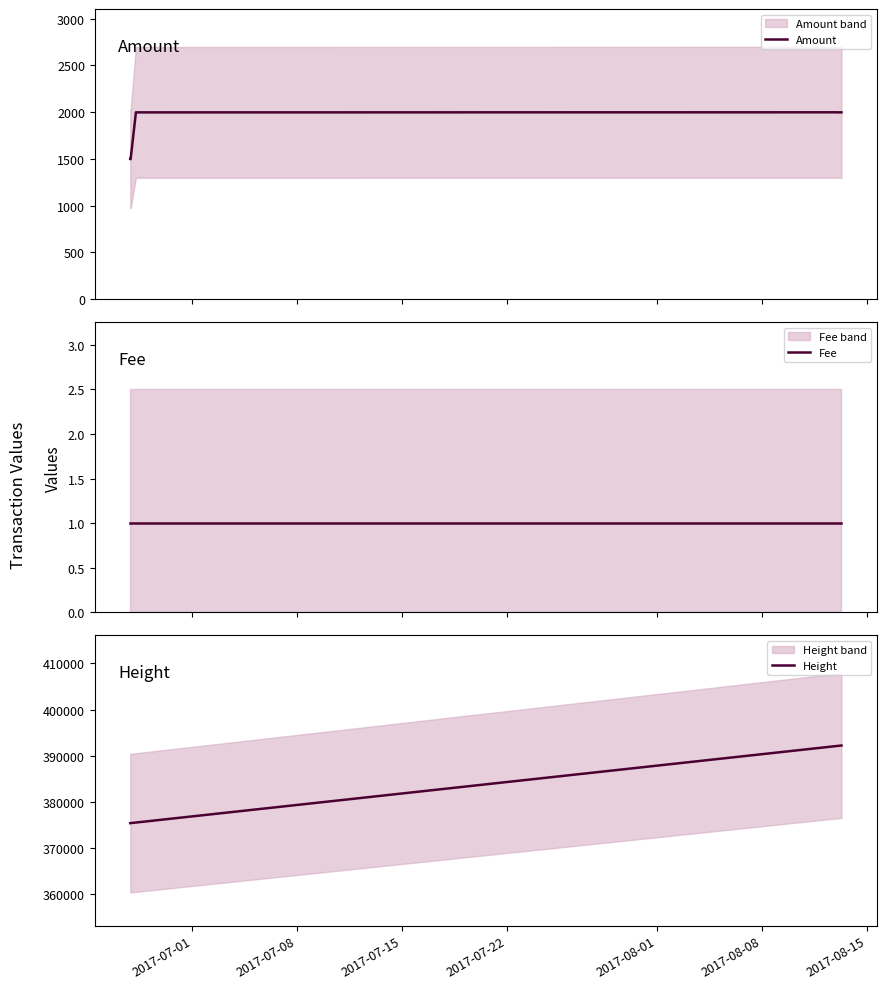

What is the lowest value of the Amount series?

1498